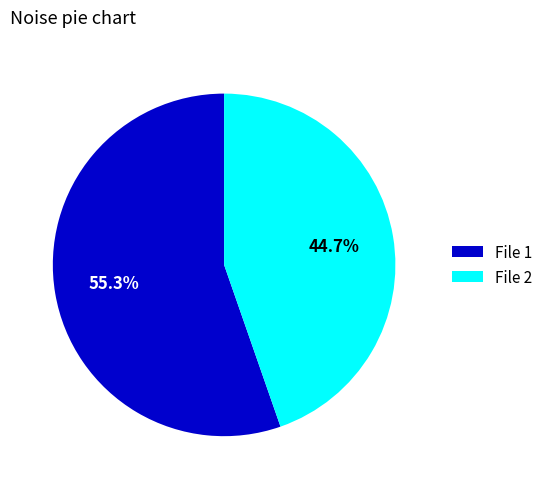

Which category has the smallest portion of the pie?

File 2